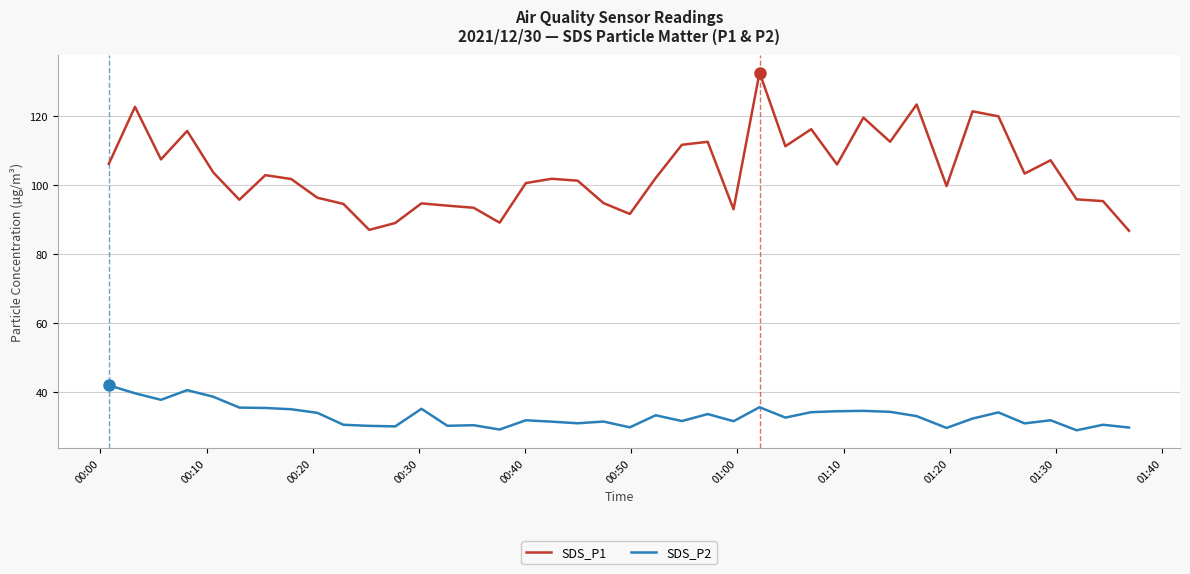

True or false: SDS_P2 and SDS_P1 cross at least once.

False